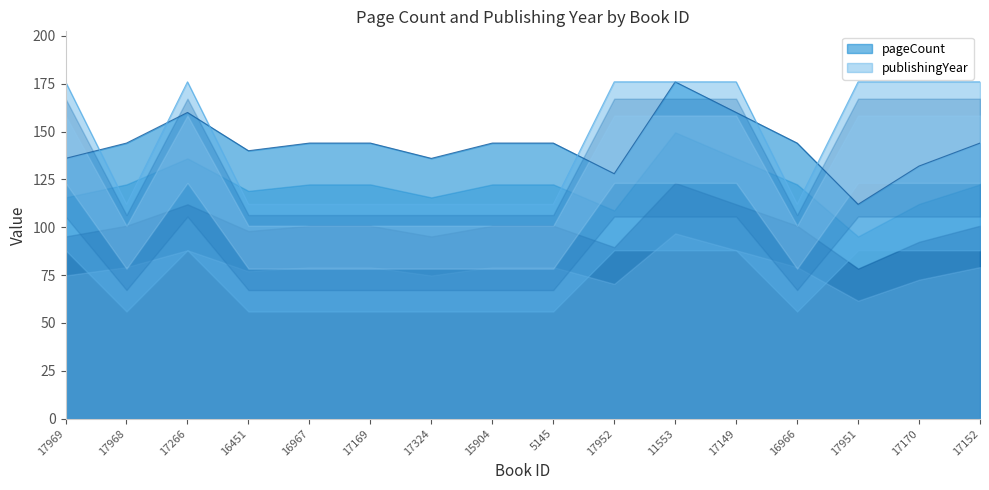

What is the label of the 7th point from the right?

17952